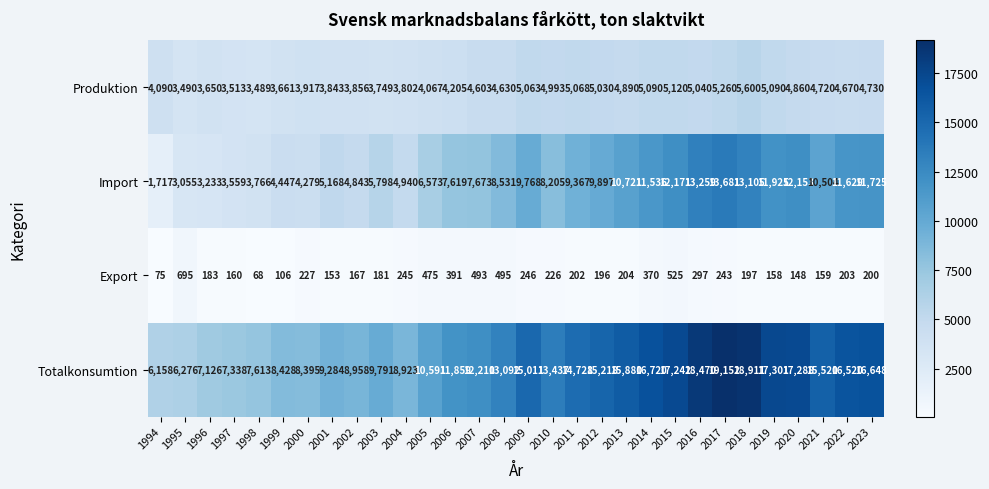

Which label corresponds to the largest value in the chart?

2017